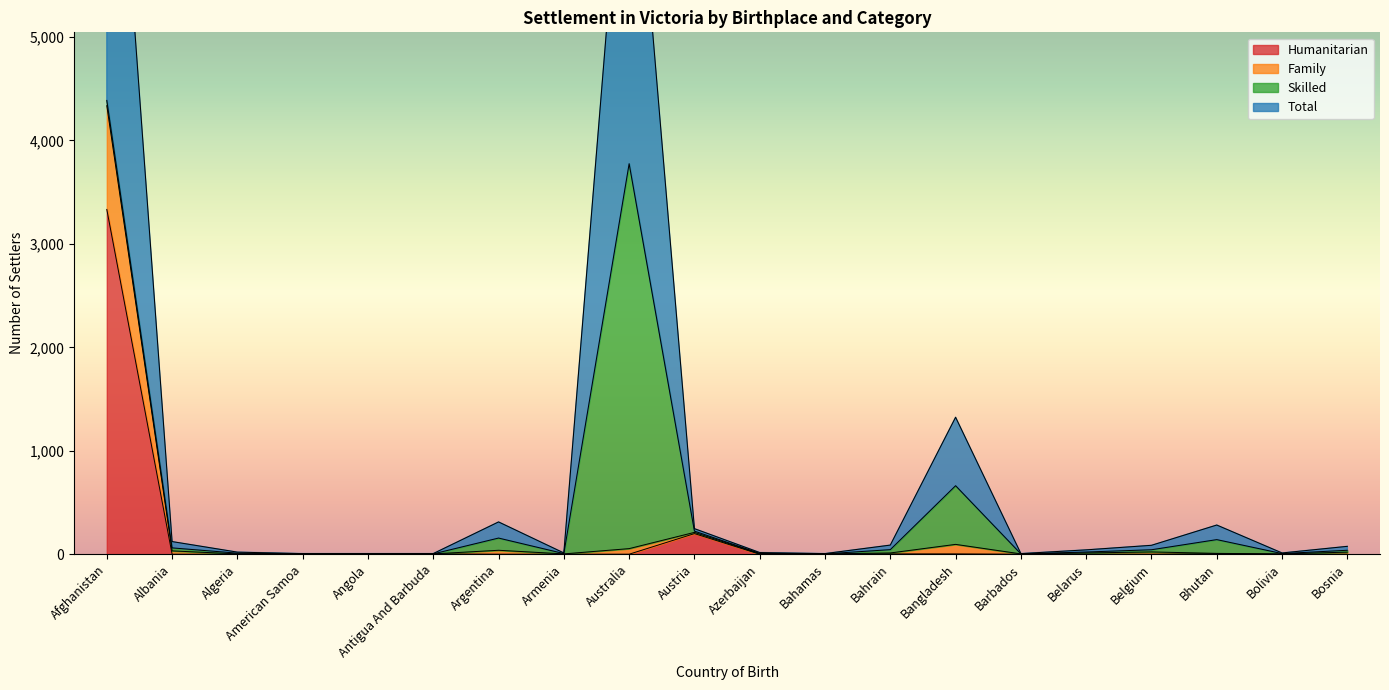

What is the average value of the Total series?

960